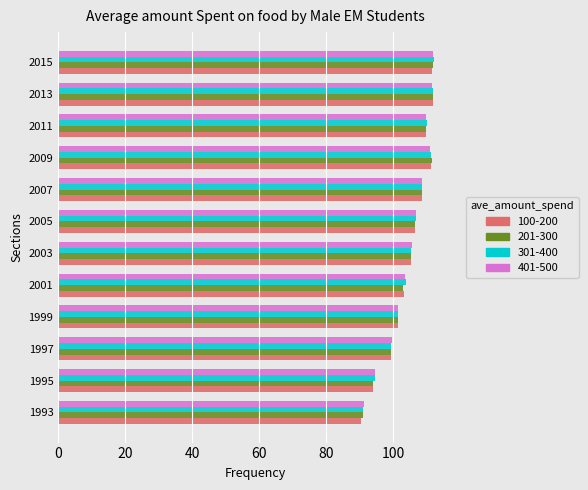

Between 1999 and 2005, which series saw the biggest shift?

401-500